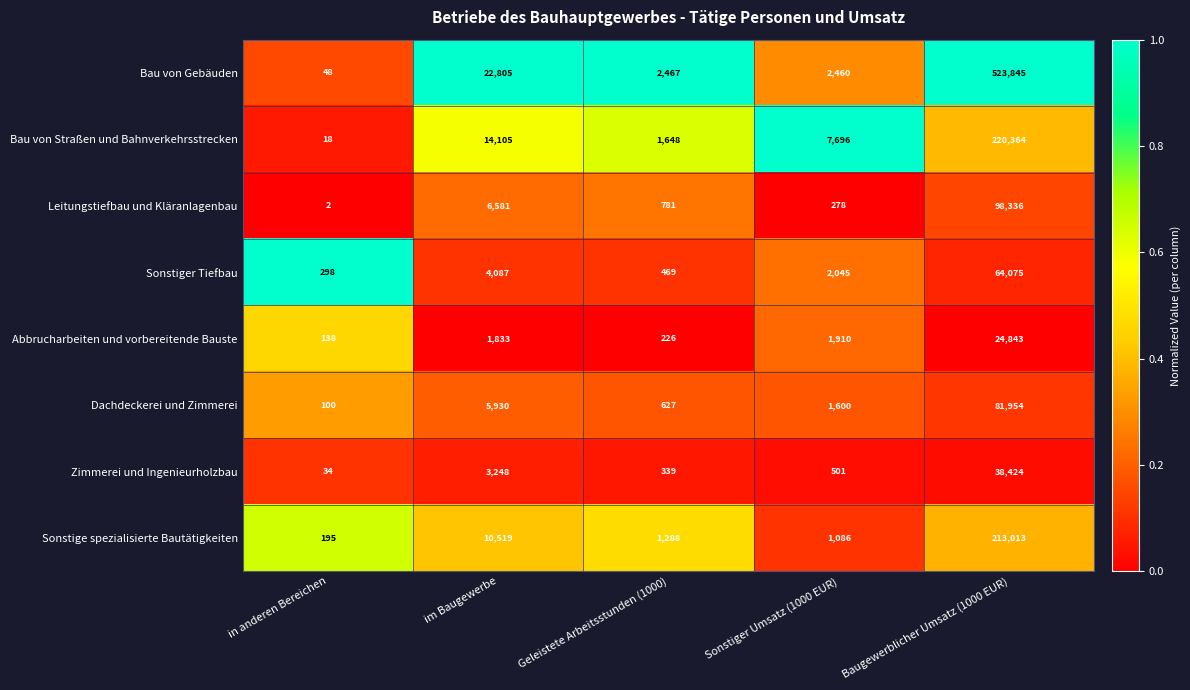

Which series has the largest range (max minus min)?

Bau von Gebäuden